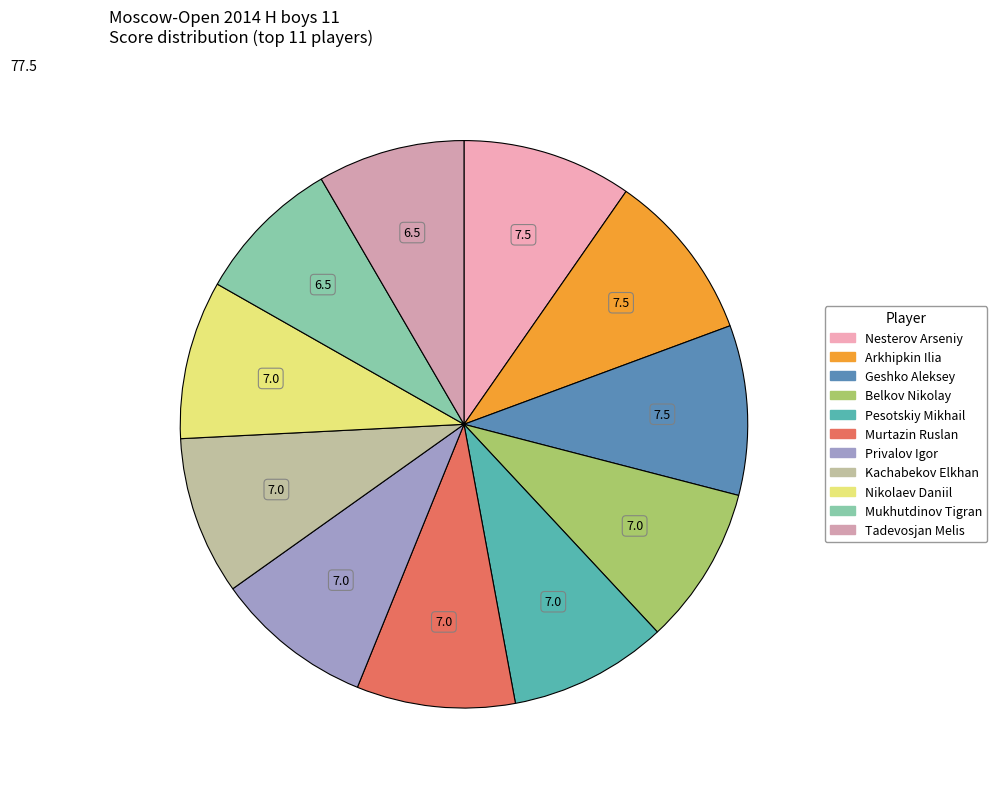

How many slices are in this pie chart?

11